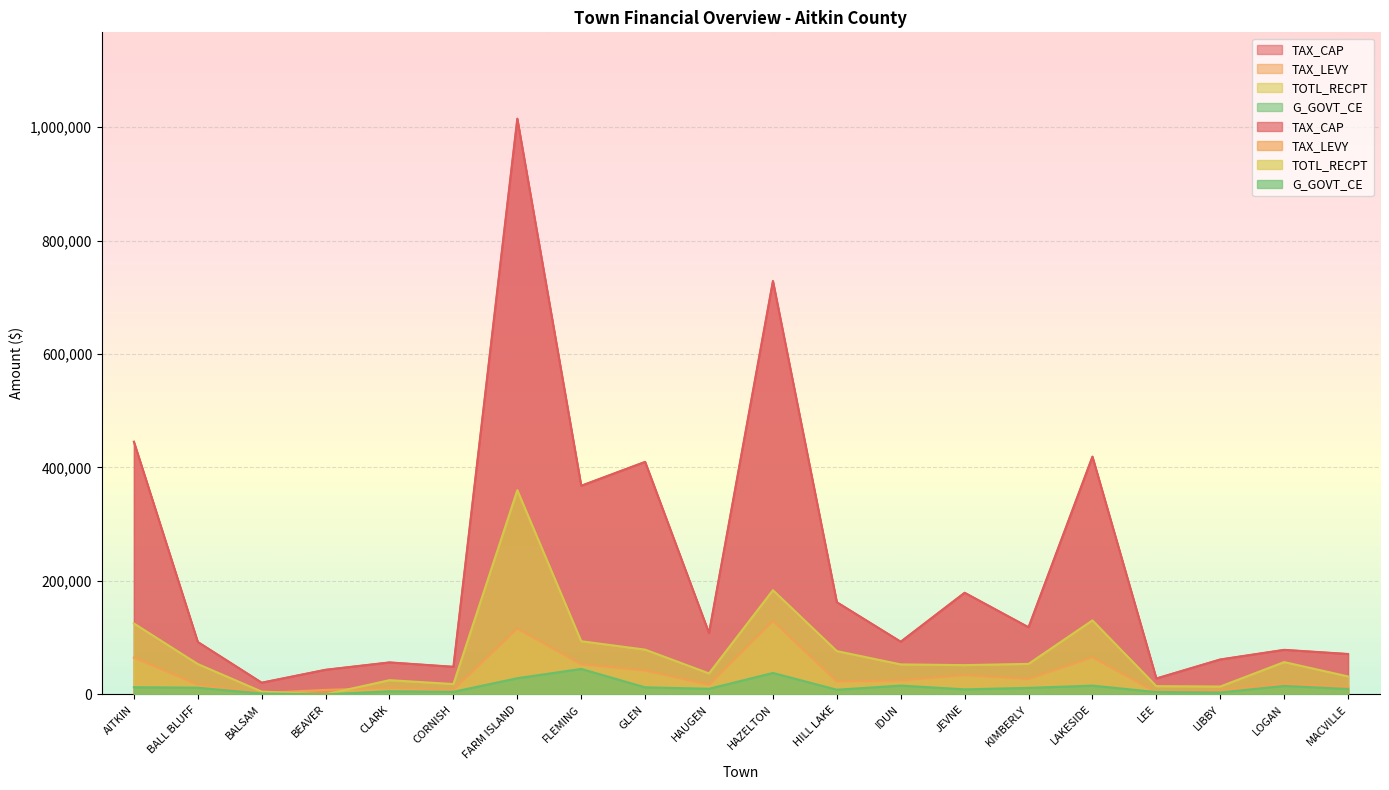

Which has a higher value, LIBBY or HILL LAKE?

HILL LAKE